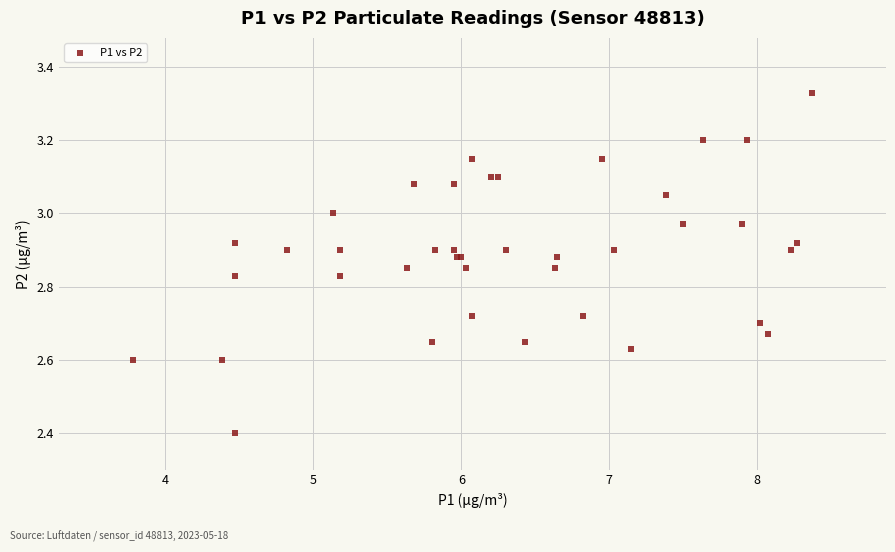

What Y value in the scatter plot is closest to 2?

2.4